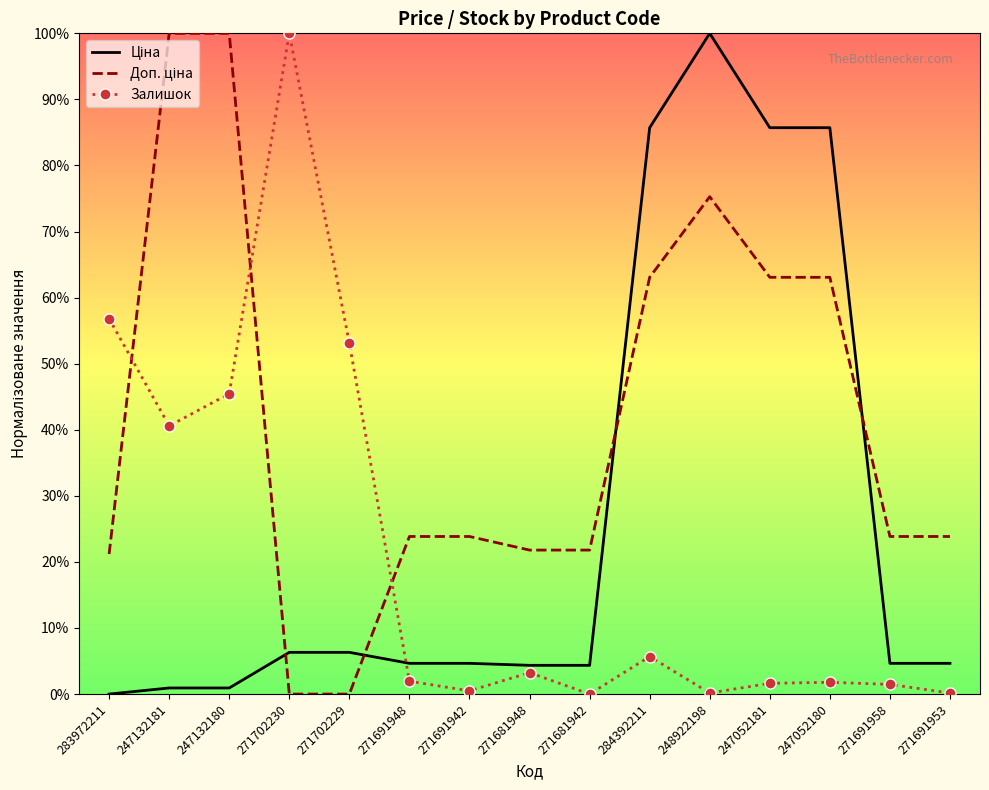

Where is the first local minimum for Залишок?

247132181